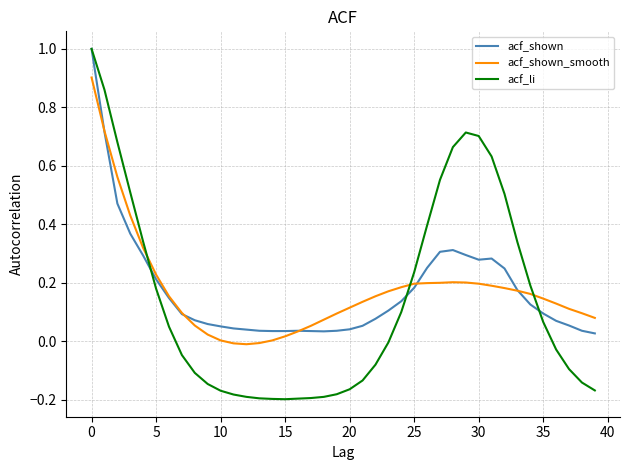

What are all the series names shown in the legend?

acf_shown, acf_shown_smooth, acf_li